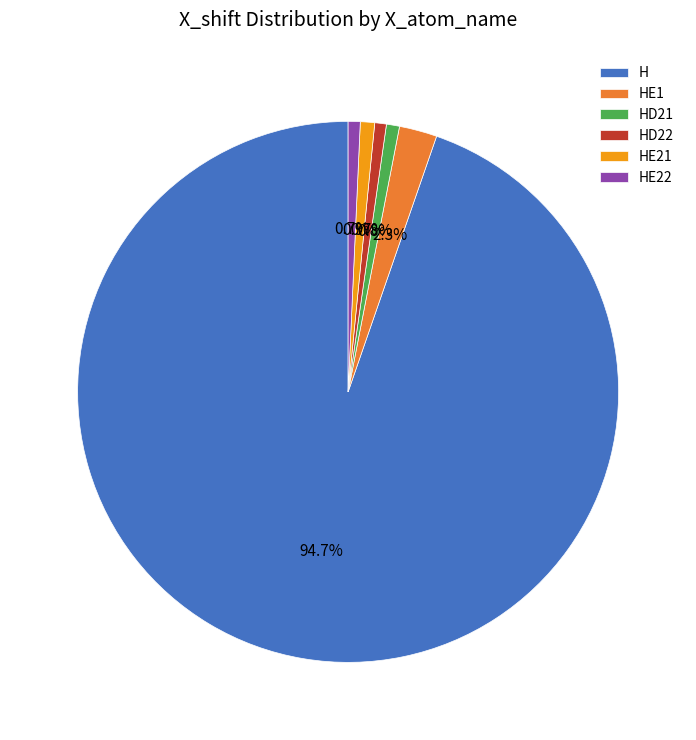

Do HE21 and HE1 together represent more than half of the pie?

No